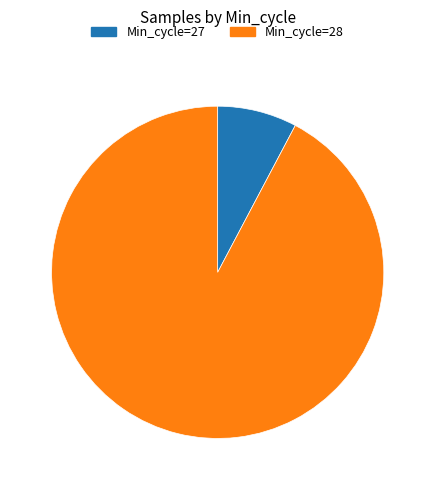

Which category has the smallest portion of the pie?

Min_cycle=27